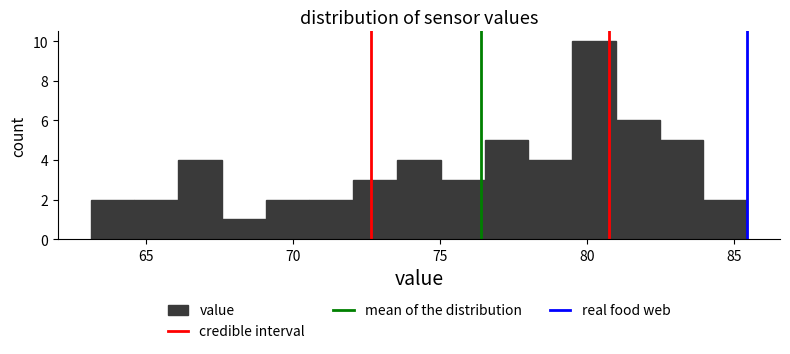

Around what value on the x-axis is the tallest bar? Give the approximate position of its centre, as read against the axis.

80.0